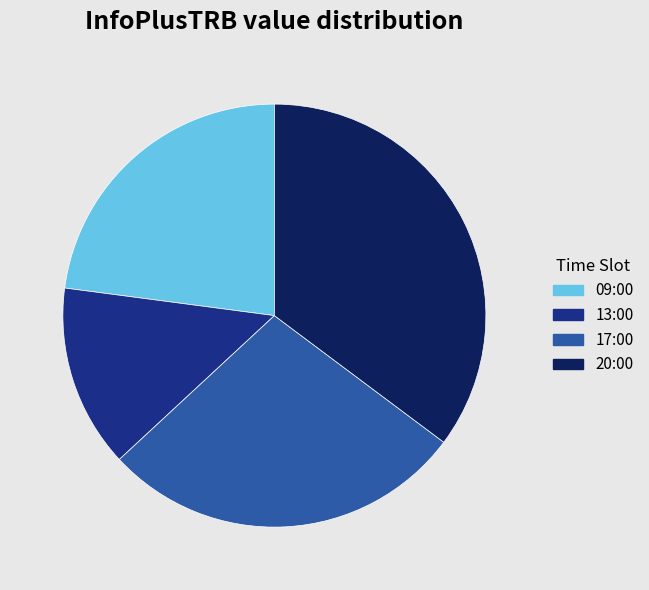

Between 17:00 and 20:00, which is larger?

20:00